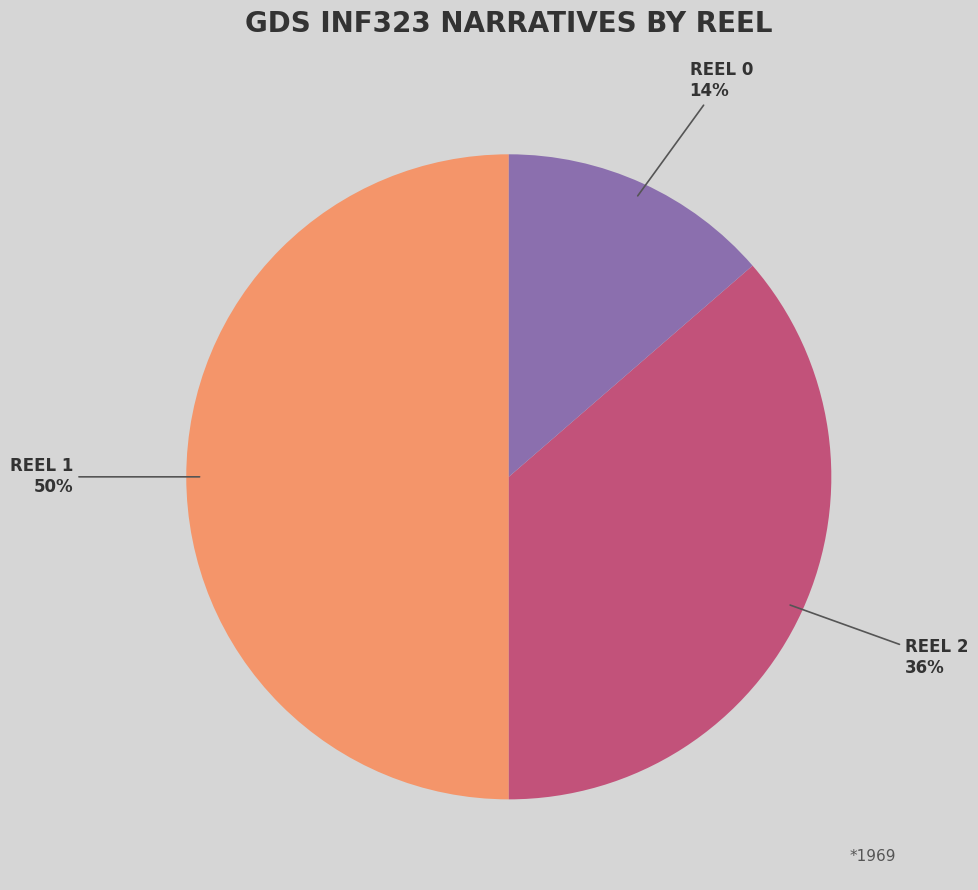

How many segments does this pie chart have?

3